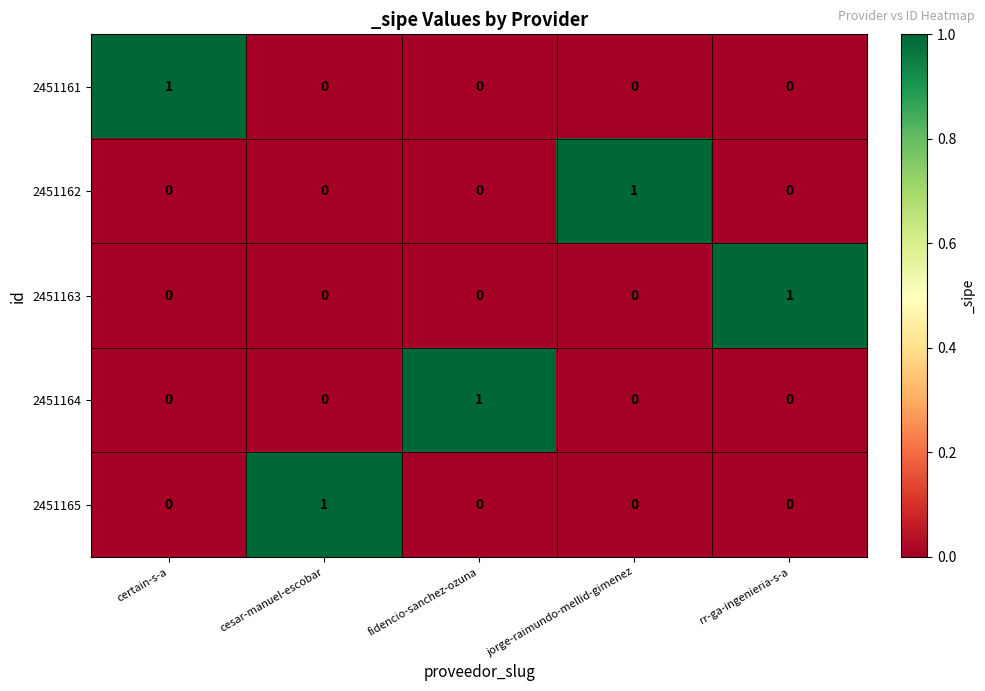

Is it true that 2451162 equals -1 at cesar-manuel-escobar?

False